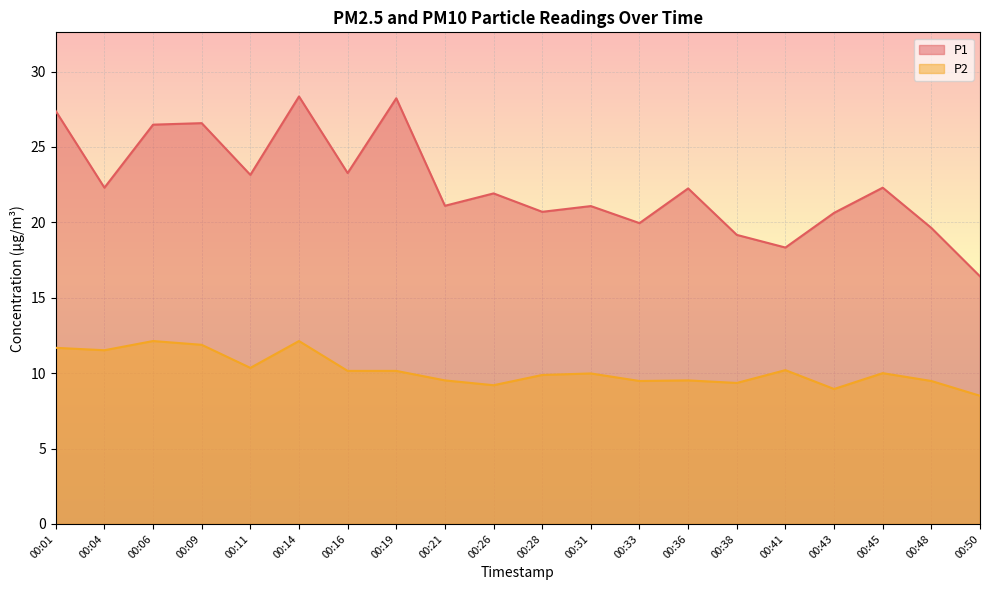

Rank the series at 00:36 from highest to lowest value.

P1, P2